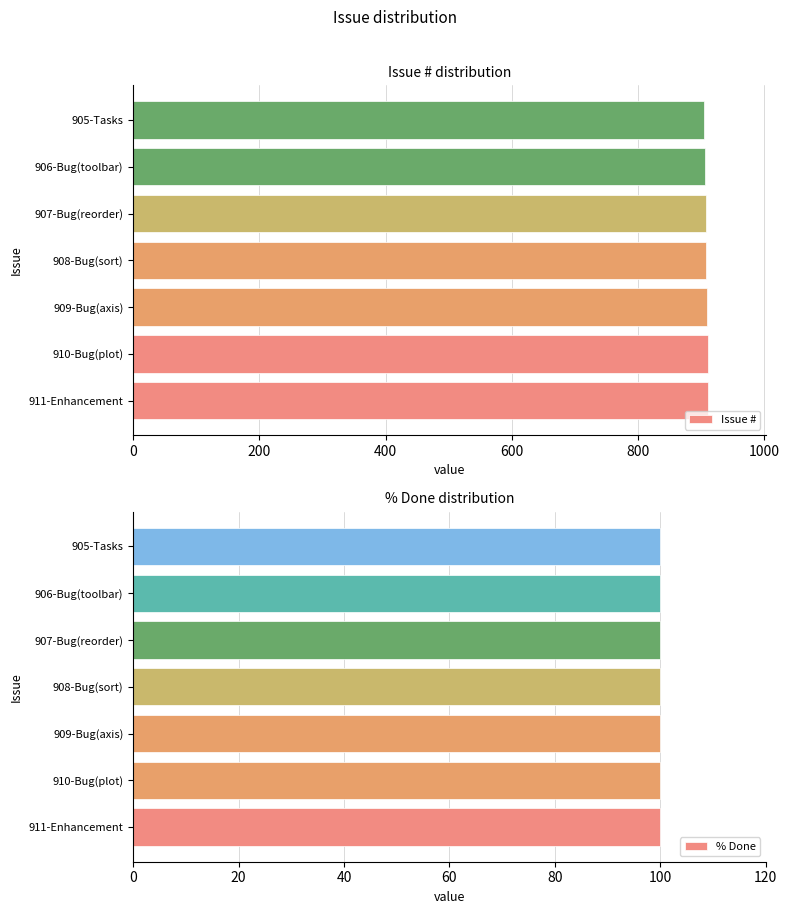

What is the sum of all Issue # values?

6356